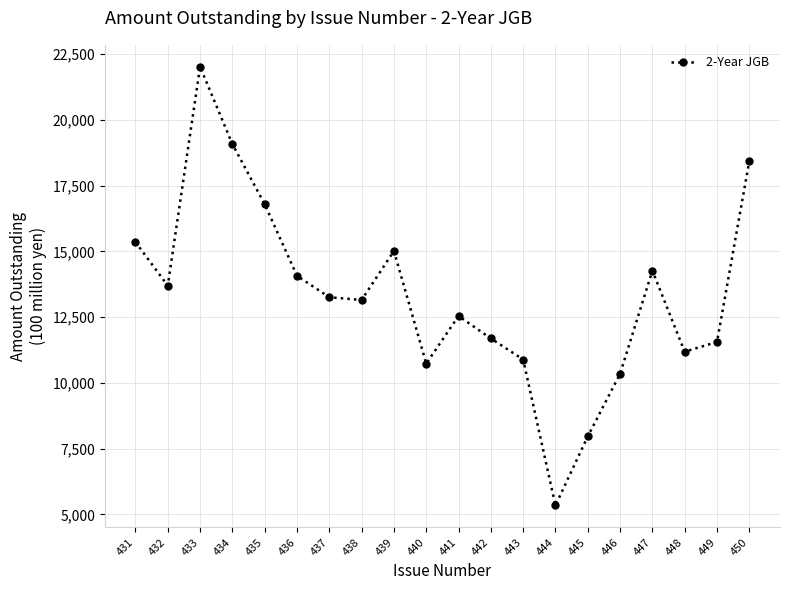

Is this an area chart (filled region under the line)?

No